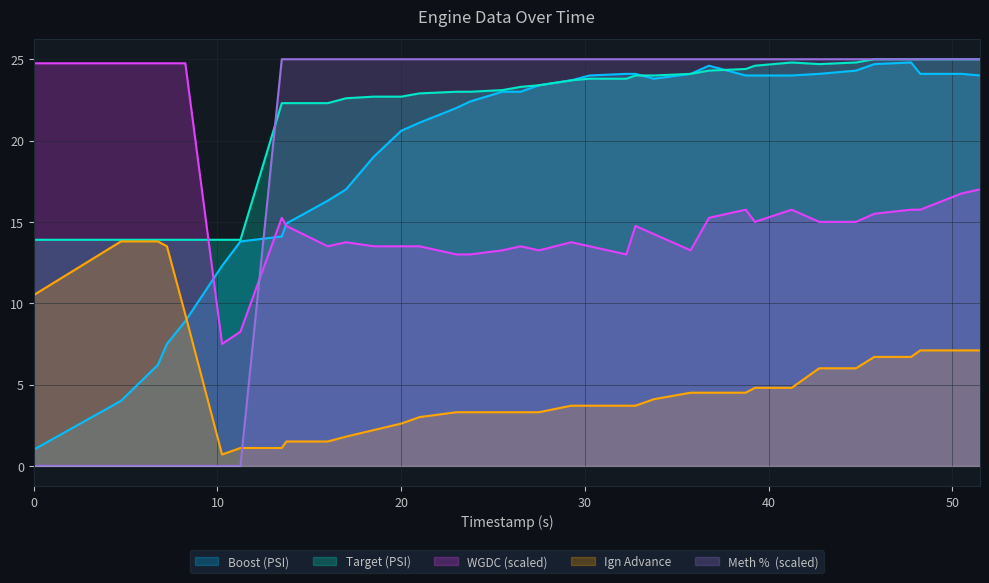

True or false: wgdc and boost cross at least once.

True